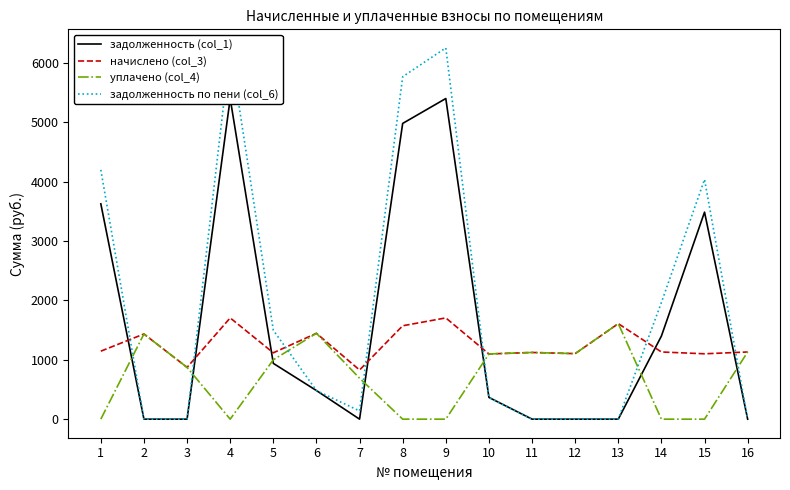

Rank the series by their average value, from lowest to highest.

уплачено (col_4), начислено (col_3), задолженность (col_1), задолженность по пени (col_6)